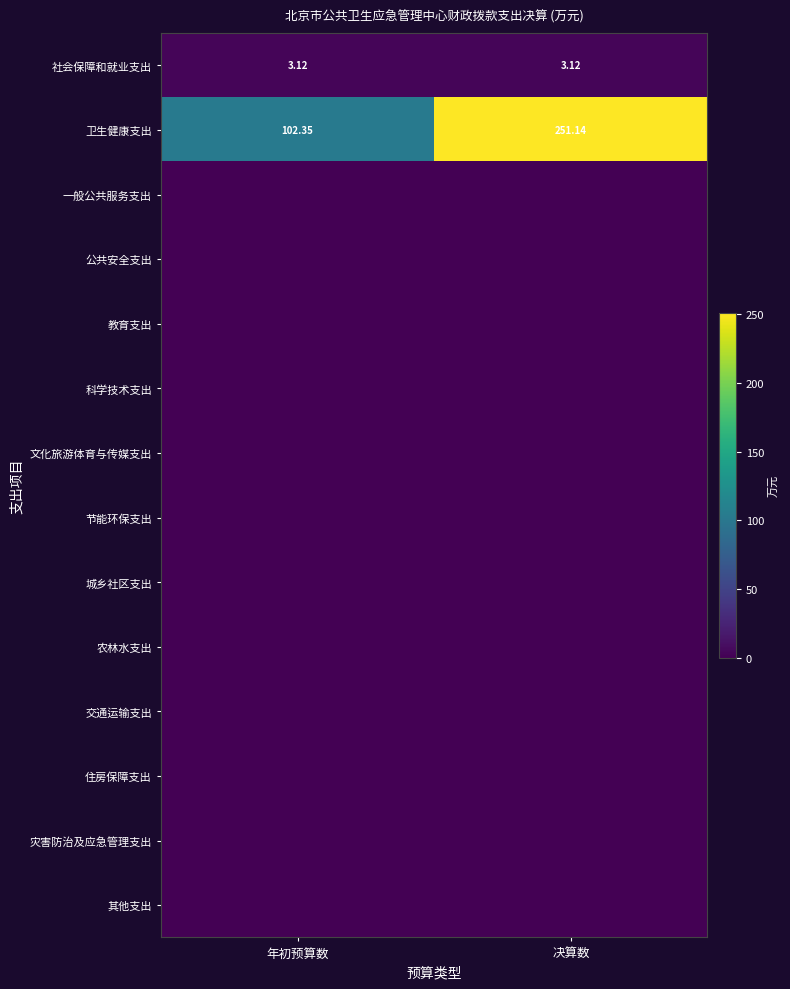

List the labels in order of 卫生健康支出 value, largest first.

决算数, 年初预算数